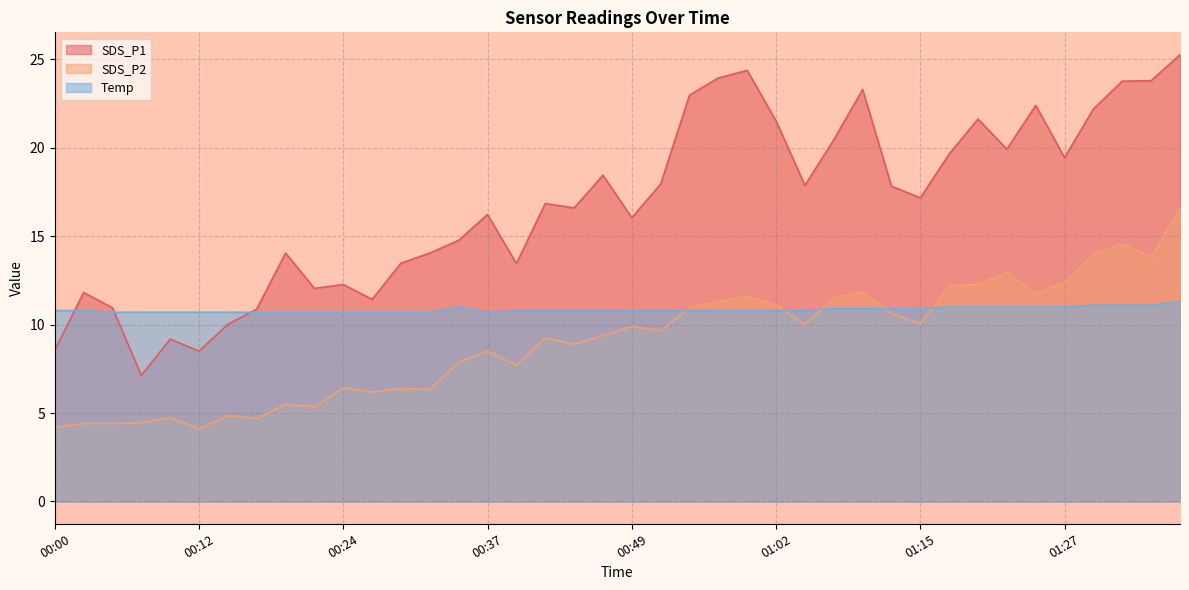

List the labels in order of SDS_P2 value, largest first.

01:37, 01:32, 01:30, 01:34, 01:22, 01:27, 01:20, 01:17, 01:10, 01:25, 00:59, 01:07, 00:57, 01:02, 00:54, 01:12, 01:15, 01:05, 00:49, 00:52, 00:46, 00:42, 00:44, 00:37, 00:34, 00:39, 00:24, 00:29, 00:32, 00:27, 00:20, 00:22, 00:15, 00:10, 00:17, 00:07, 00:02, 00:05, 00:00, 00:12